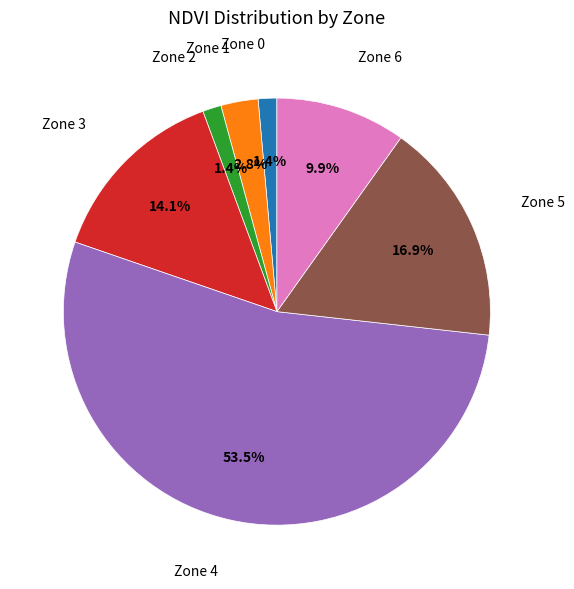

How many segments does this pie chart have?

7